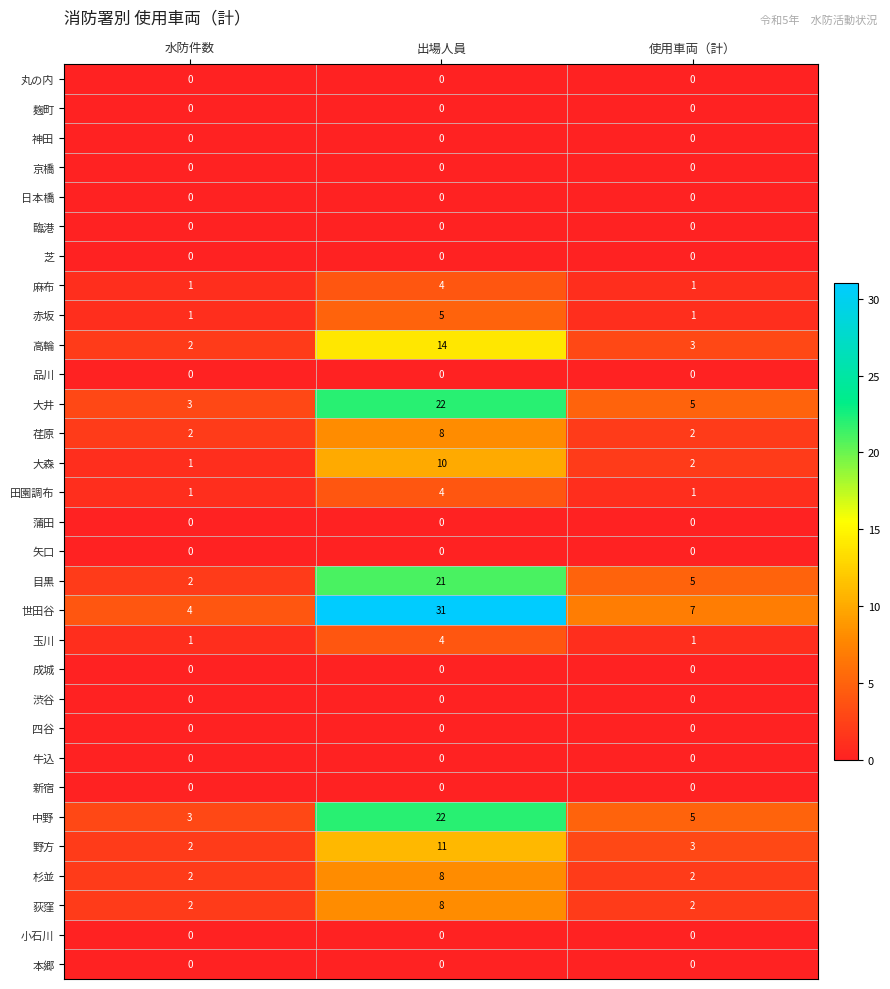

At which label is 目黒 closest to 11?

使用車両（計）